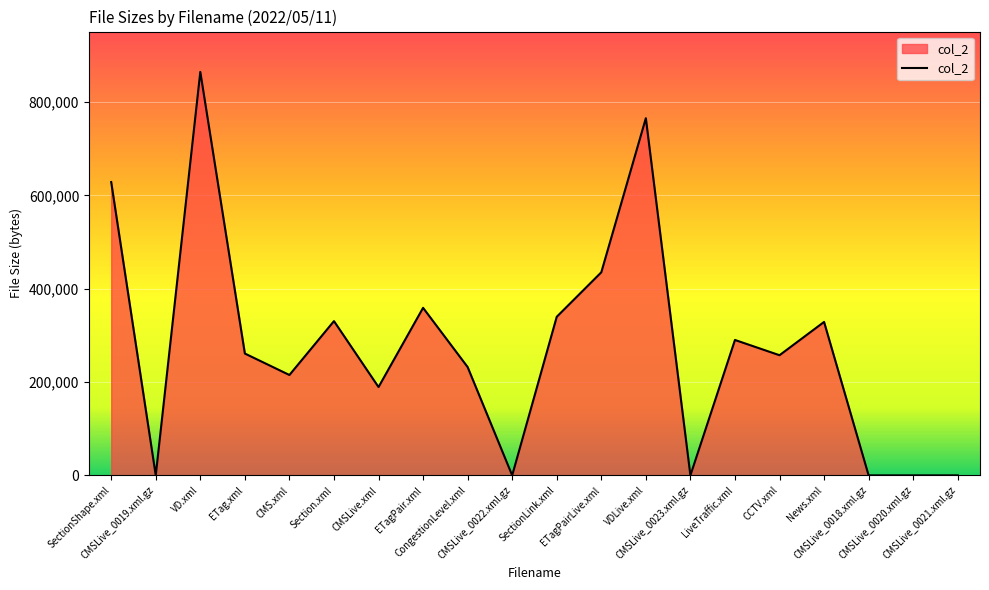

What is the greatest value displayed?

864687